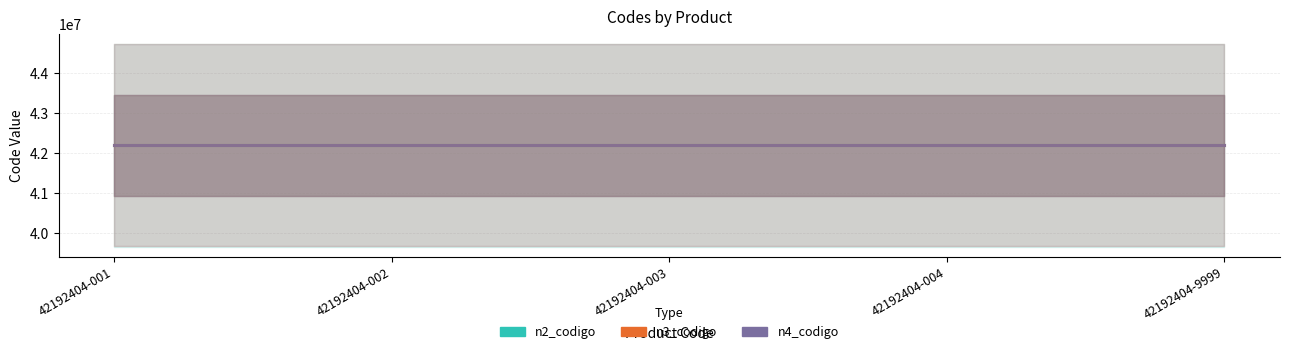

Which category has the lowest value across all series?

42192404-001